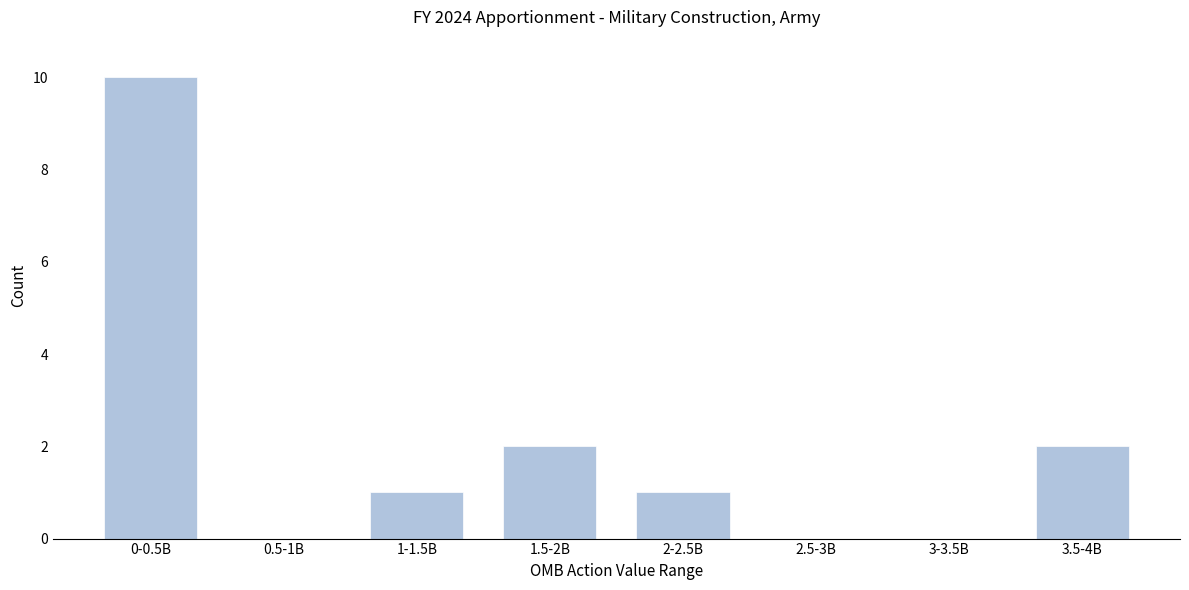

Reading left to right, what are all the values shown in this chart?

0-0.5B=10	0.5-1B=0	1-1.5B=1	1.5-2B=2	2-2.5B=1	2.5-3B=0	3-3.5B=0	3.5-4B=2